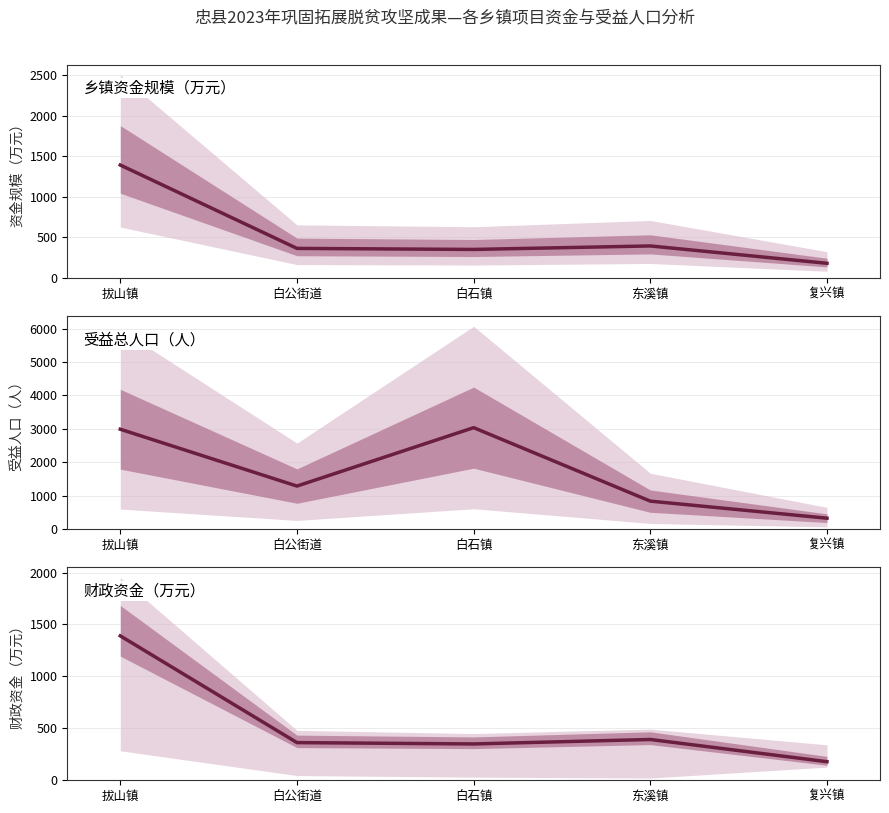

What is the total value across all series at 东溪镇?

1620.6